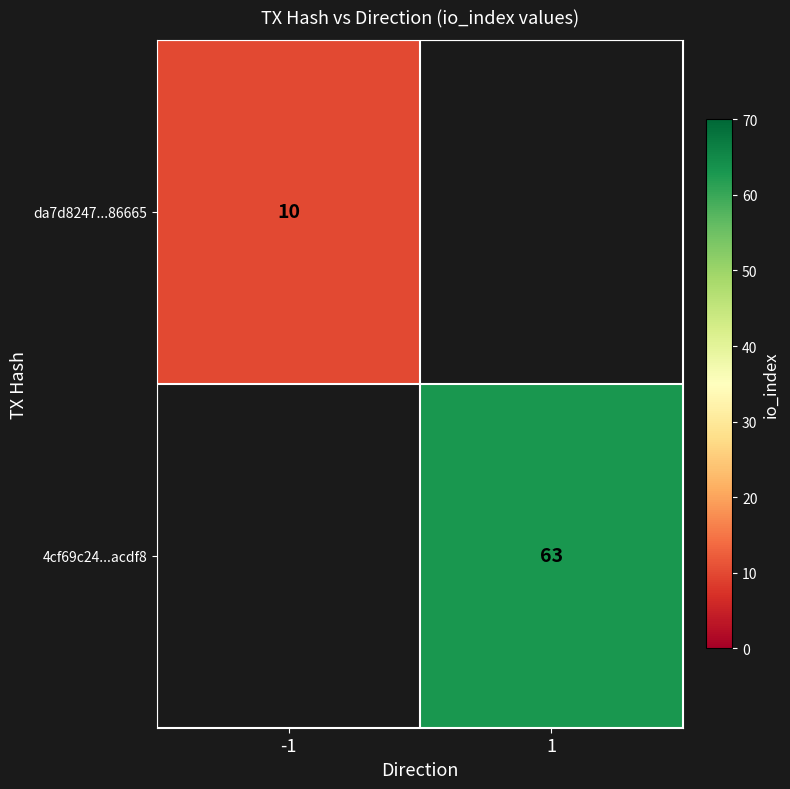

The value of 4cf69c24...acdf8 at 1 is 63. True or false?

True